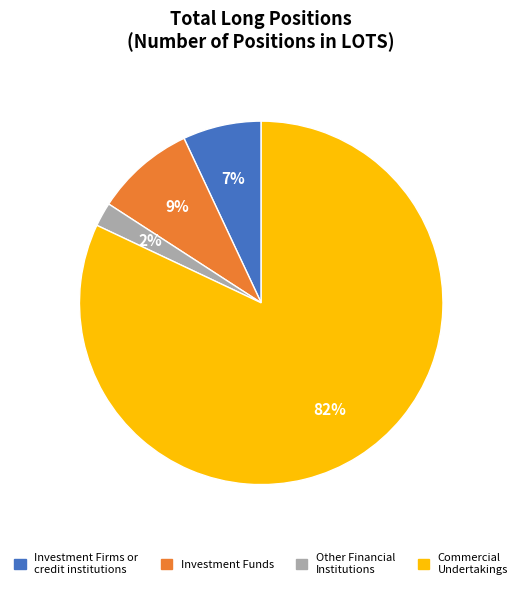

Count the number of slices in the pie.

4